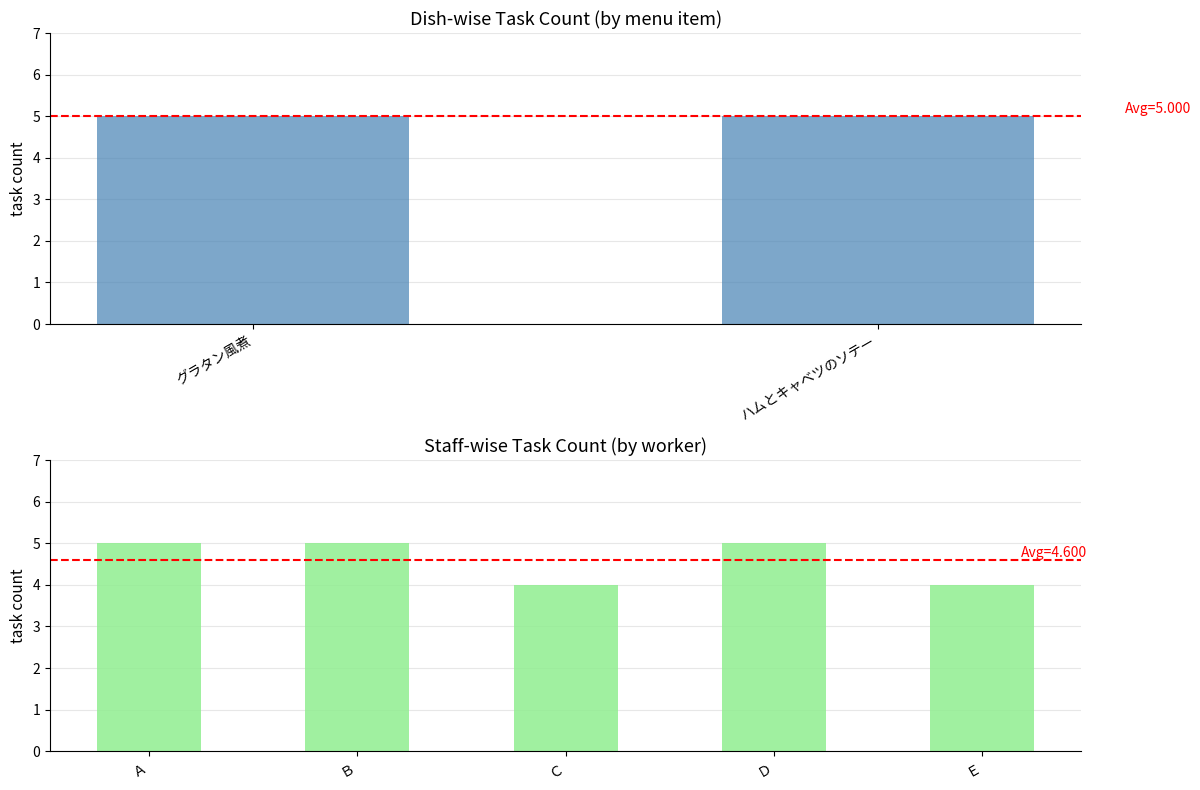

The chart shows a value of 8 at Ｂ. True or false?

False